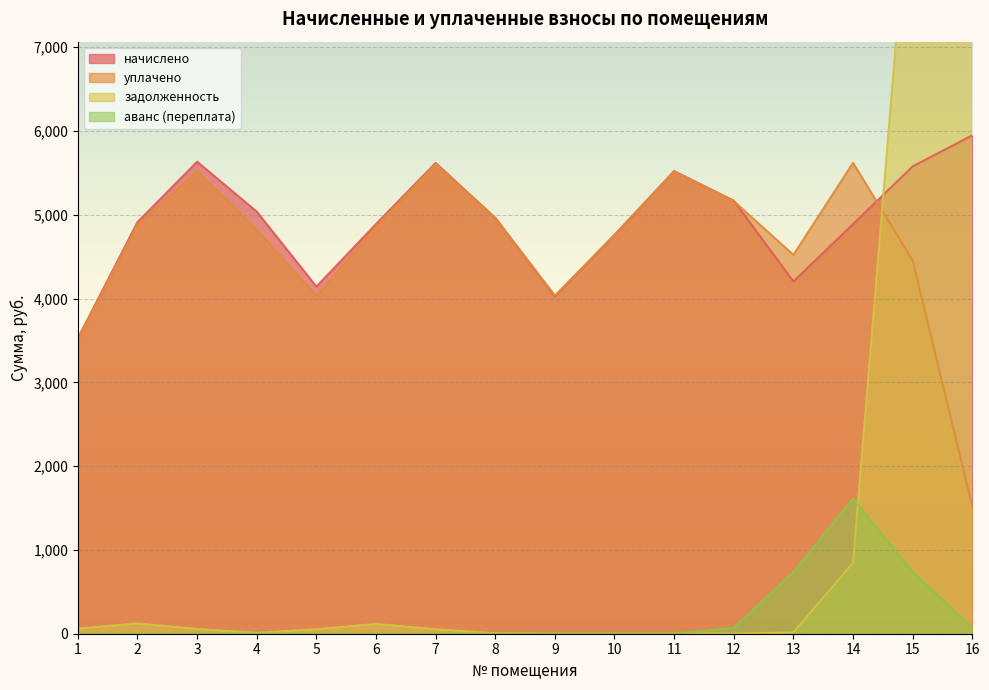

True or false: уплачено and аванс (переплата) cross at least once.

False